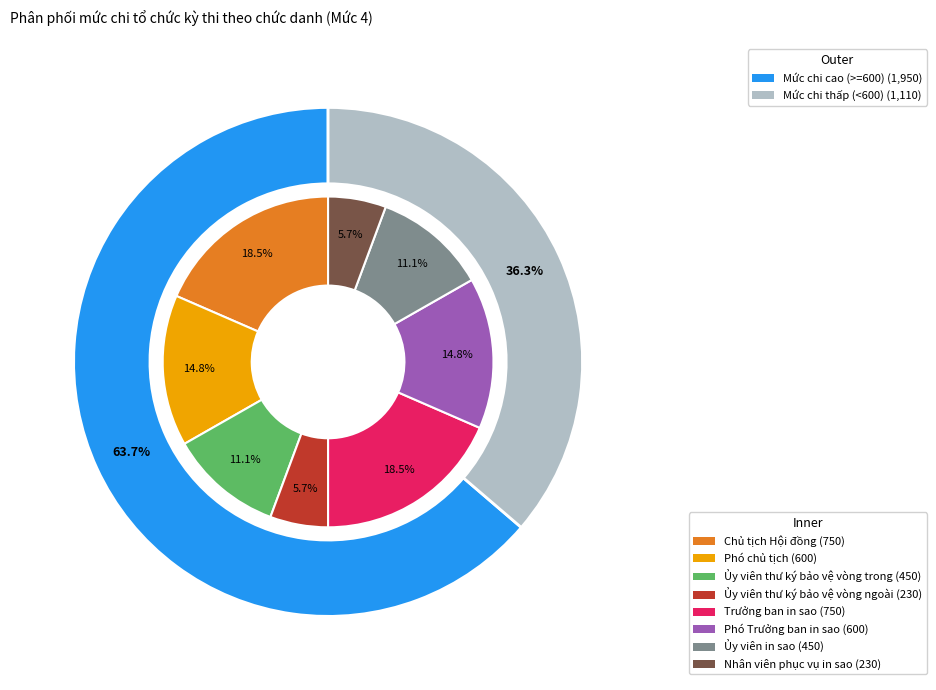

How many segments does this pie chart have?

8